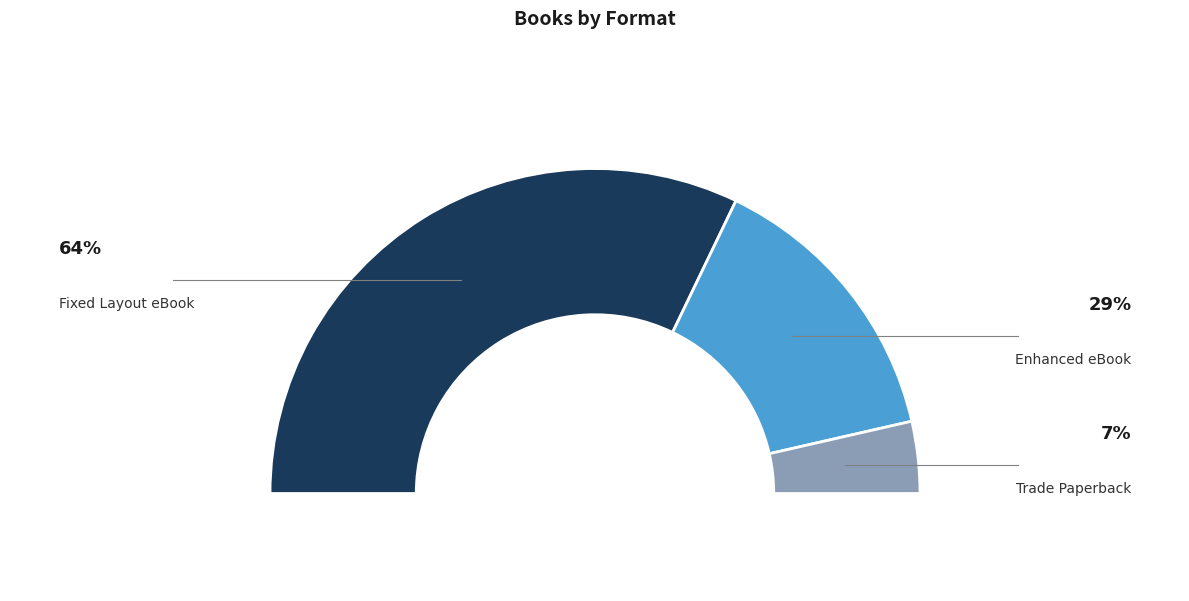

Is there any slice that represents more than half of the pie?

Yes